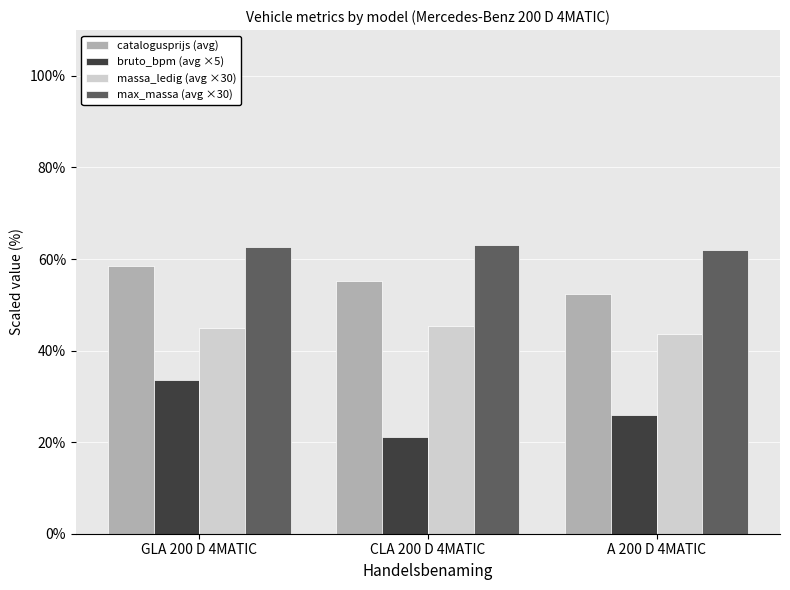

At which category is the sum across all series the highest?

GLA 200 D 4MATIC